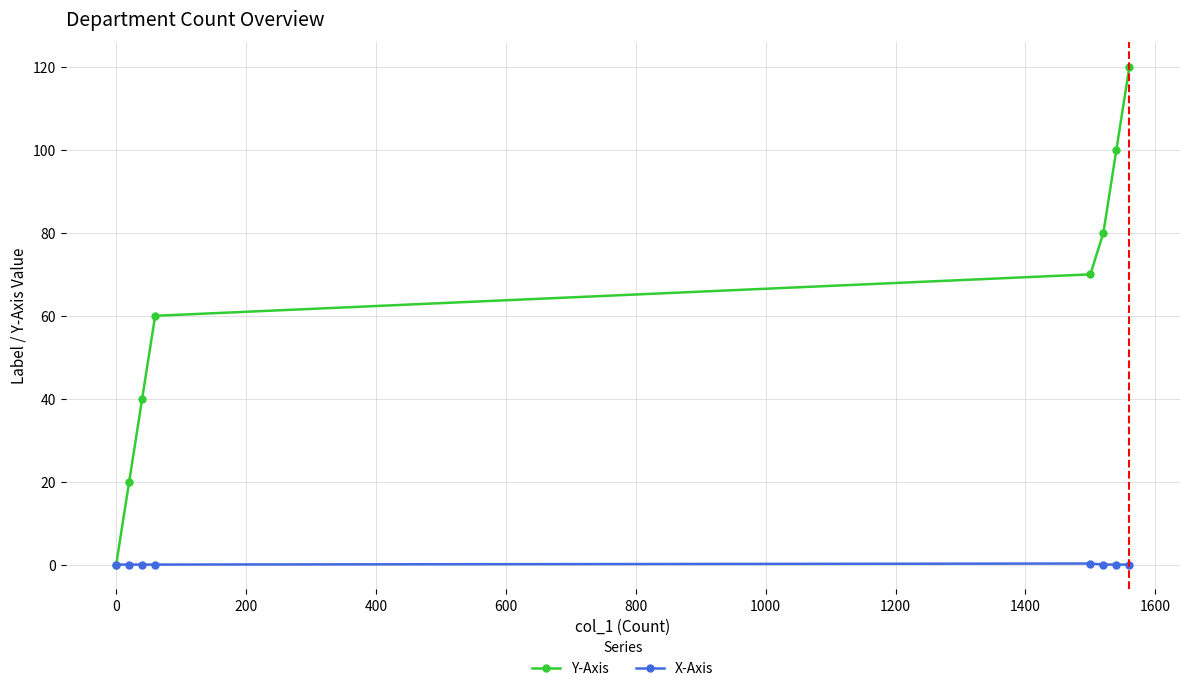

What are all the series names shown in the legend?

Y-Axis, X-Axis